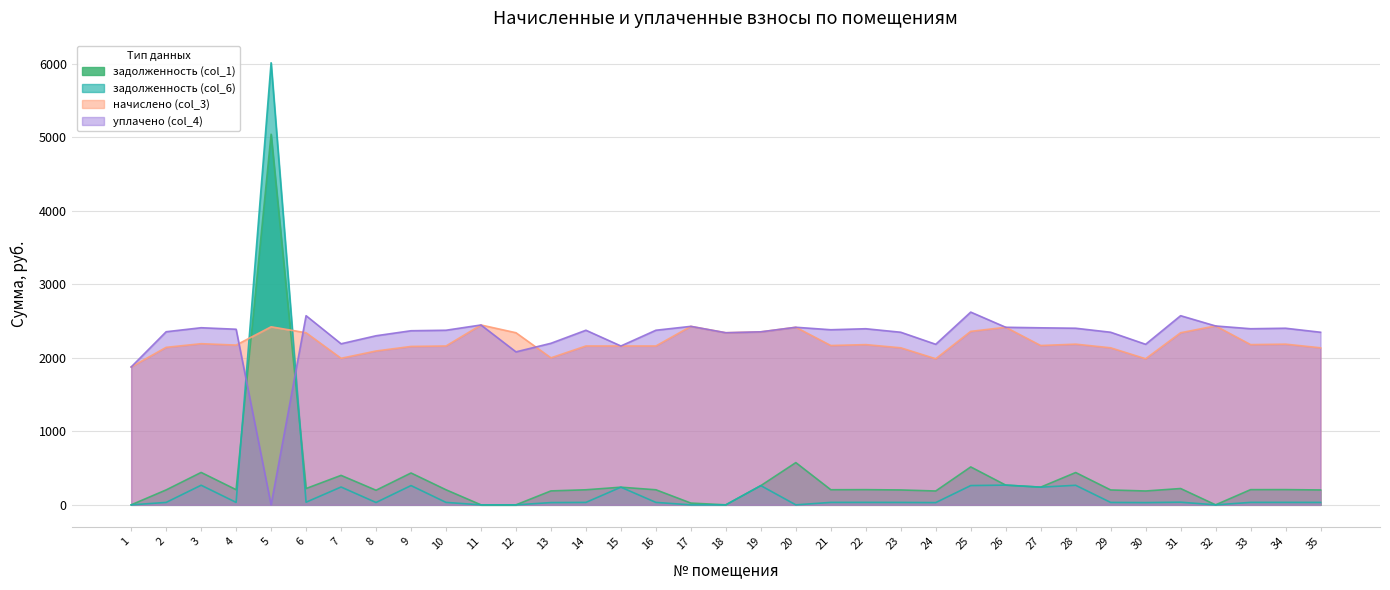

Which series ends up on top after the final intersection of начислено (col_3) and уплачено (col_4)?

уплачено (col_4)